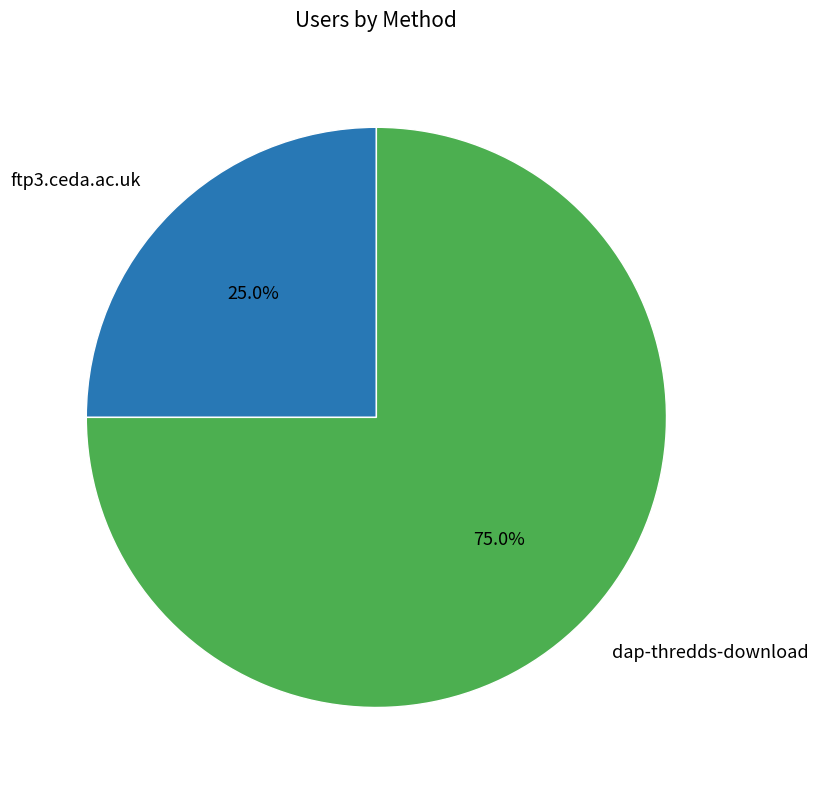

Which category accounts for the majority?

dap-thredds-download